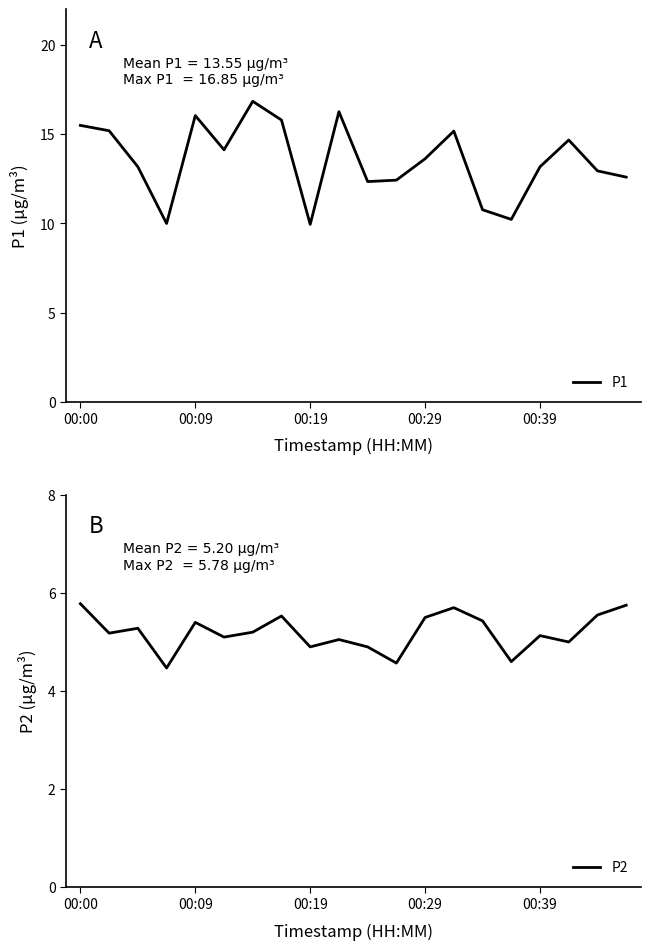

Rank the series at 9 from highest to lowest value.

P1, P2